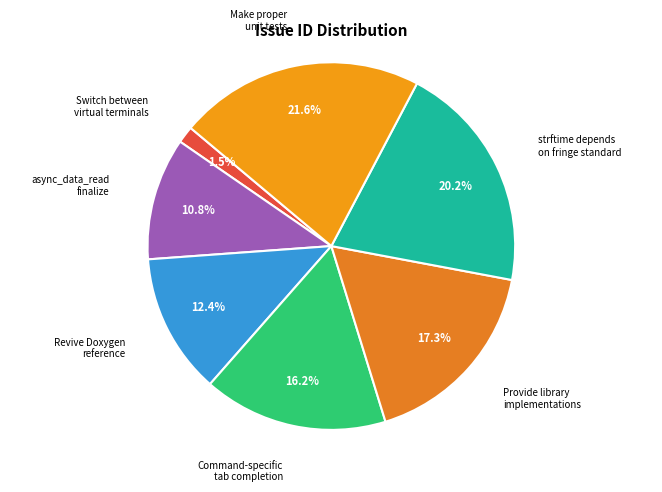

How many slices are in this pie chart?

7